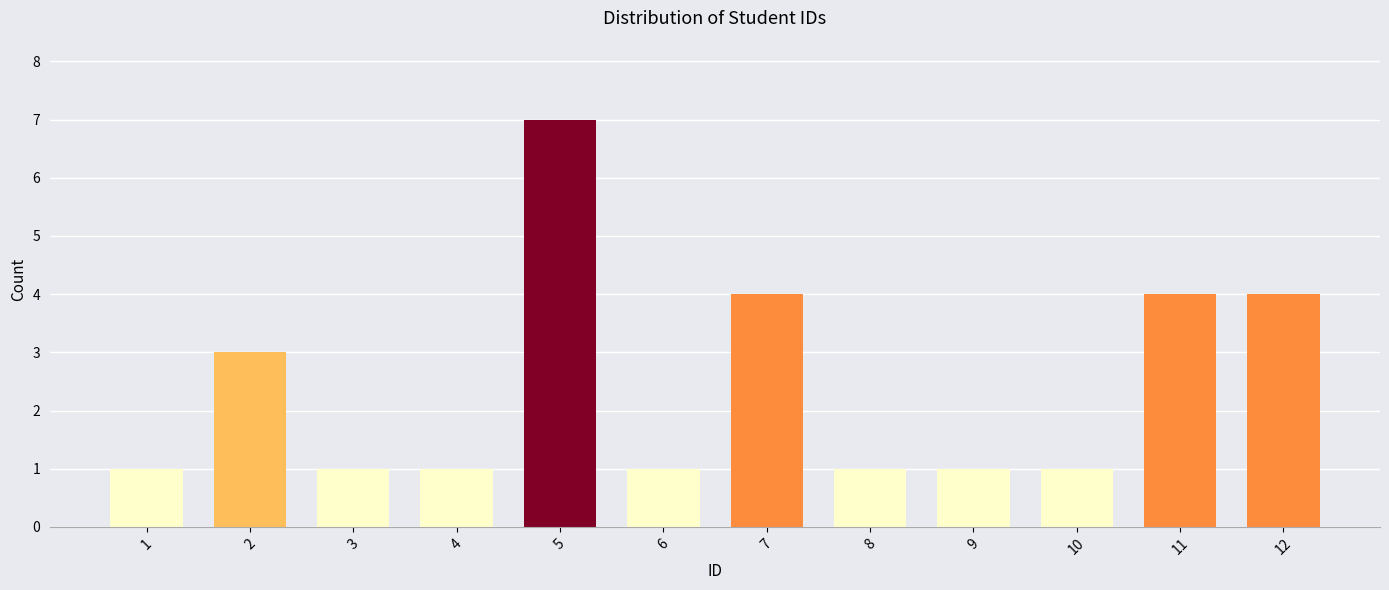

Reading left to right, transcribe all the data shown in this chart.

1=1	2=3	3=1	4=1	5=7	6=1	7=4	8=1	9=1	10=1	11=4	12=4